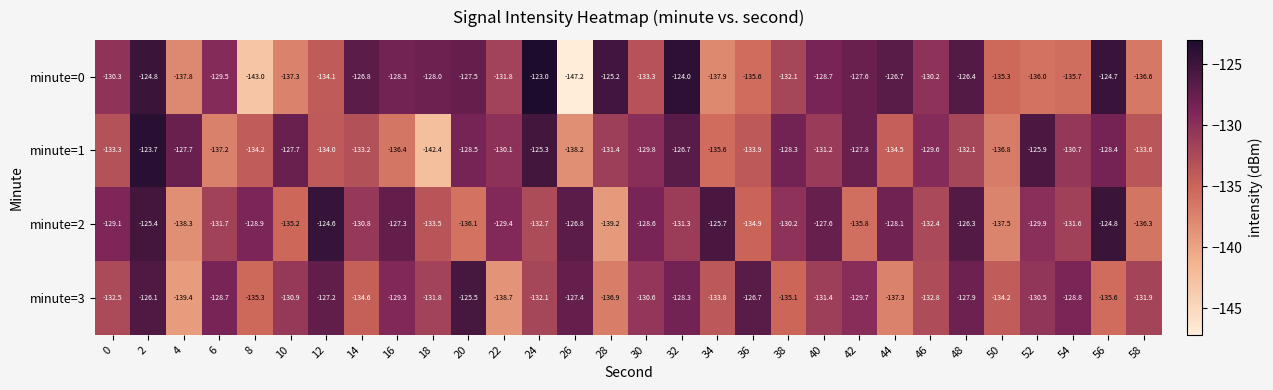

At which category is the sum across all series the highest?

2